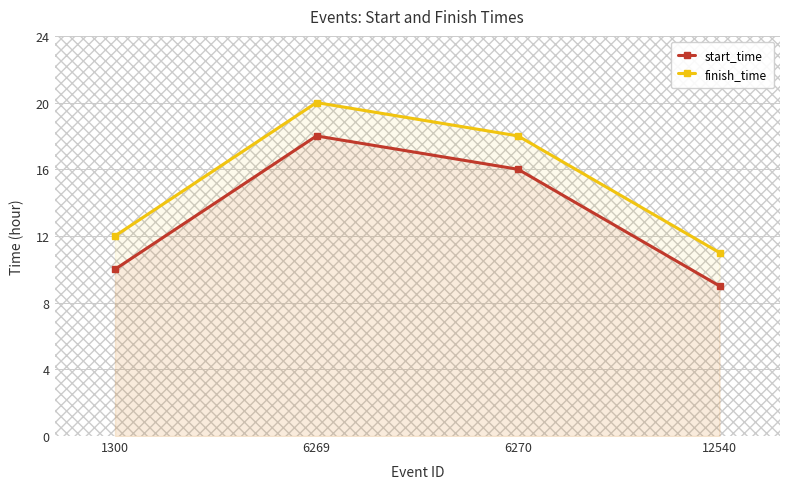

Rank the series at 6270 from highest to lowest value.

finish_time, start_time